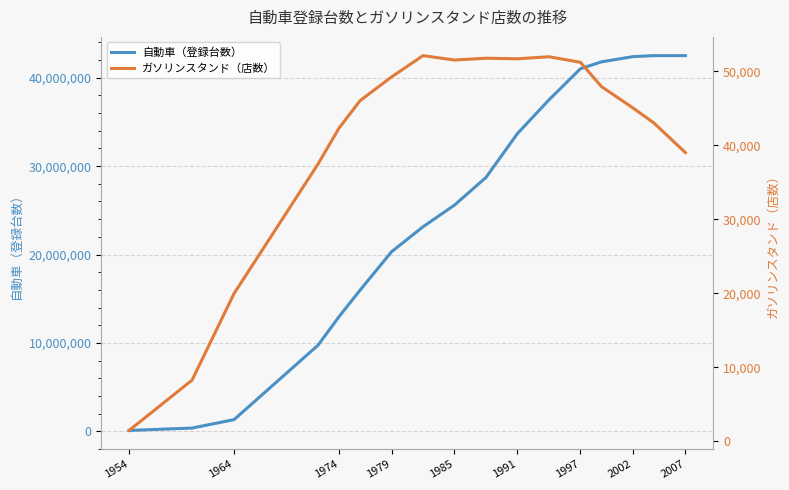

The value of 自動車（登録台数） at 1974 is 12968647. True or false?

True